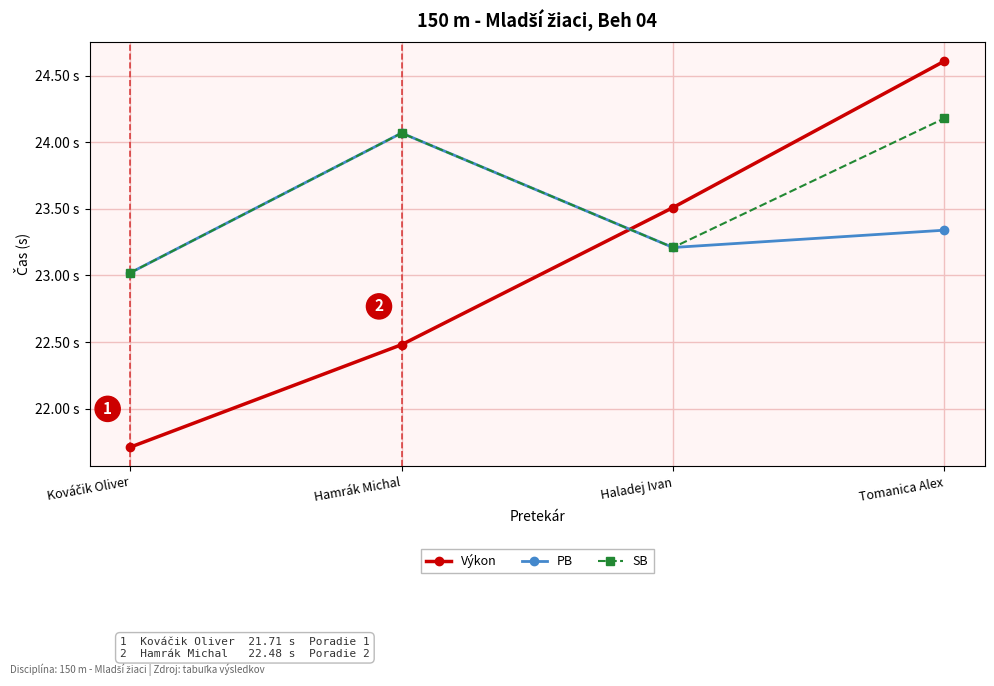

Rank the series at Haladej Ivan from lowest to highest value.

PB, SB, Výkon